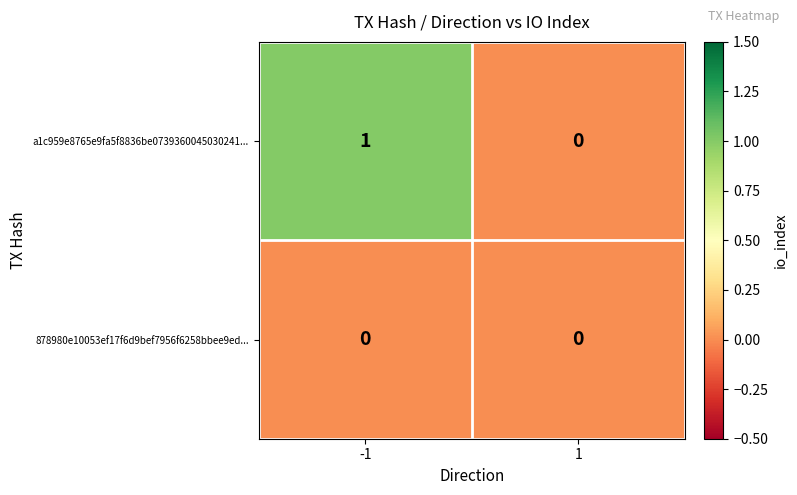

Rank the series by their average value, from lowest to highest.

878980e10053ef17f6d9bef7956f6258bbee9ed..., a1c959e8765e9fa5f8836be0739360045030241...